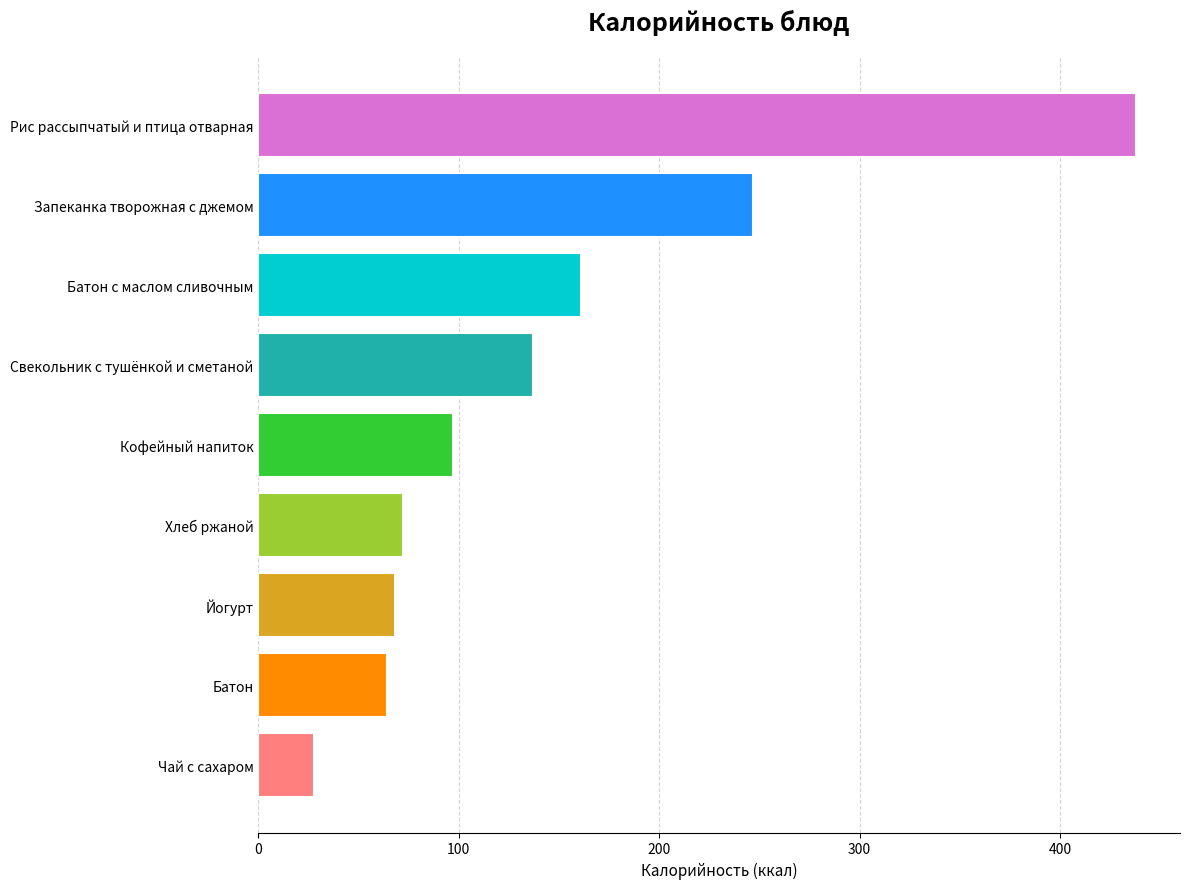

The chart shows a value of 55.0 at Кофейный напиток. True or false?

False